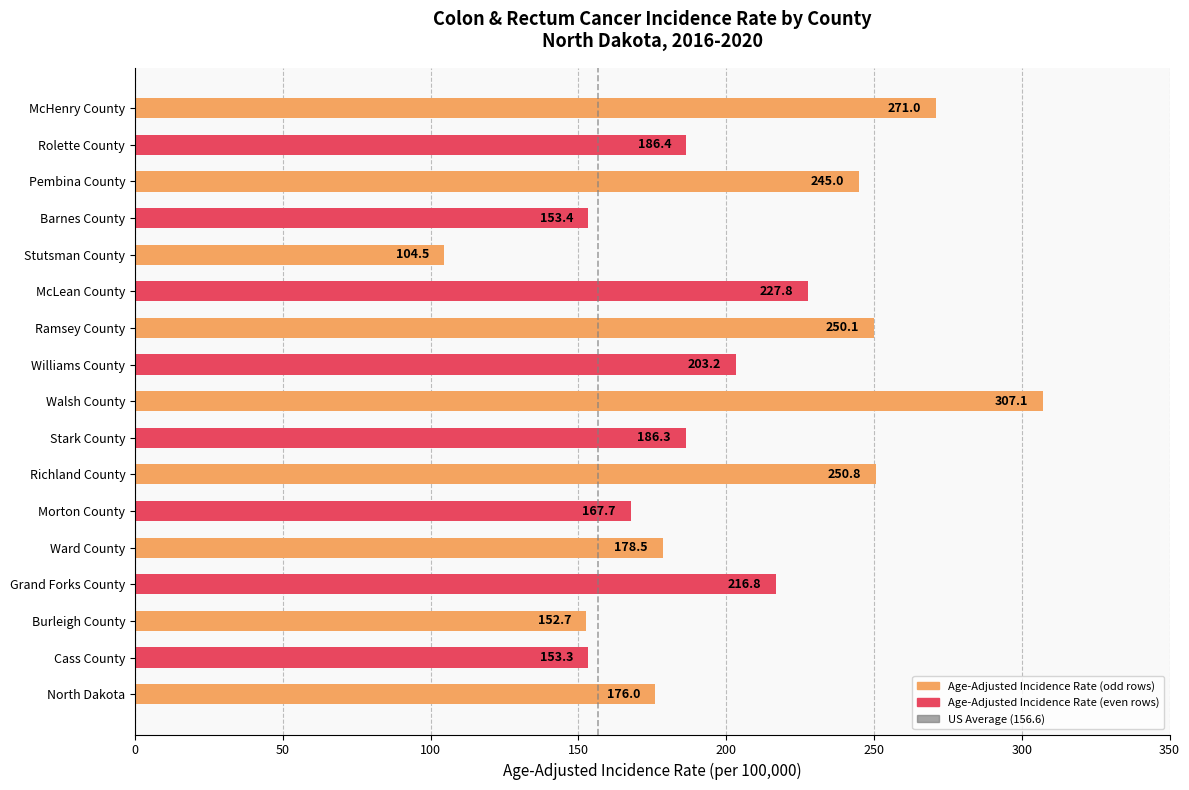

Between Ward County and North Dakota, which is larger?

Ward County